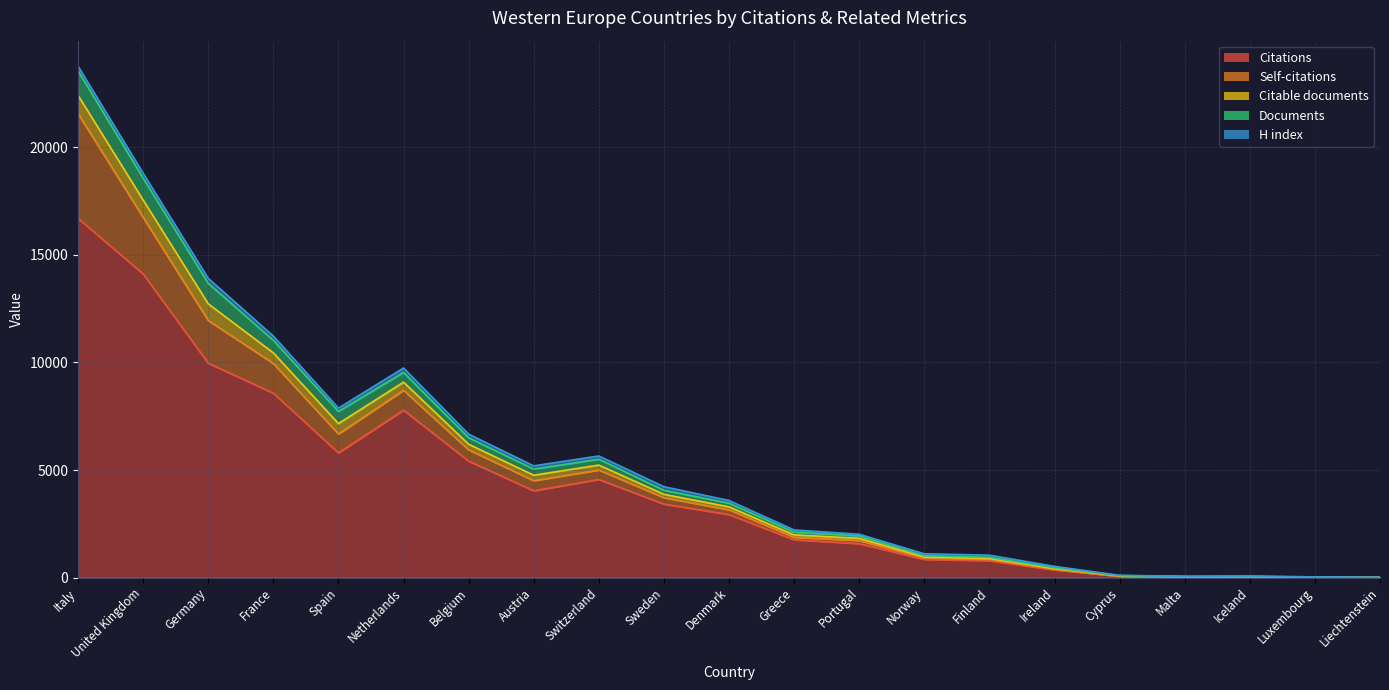

What is the sum of all Self-citations values?

14998